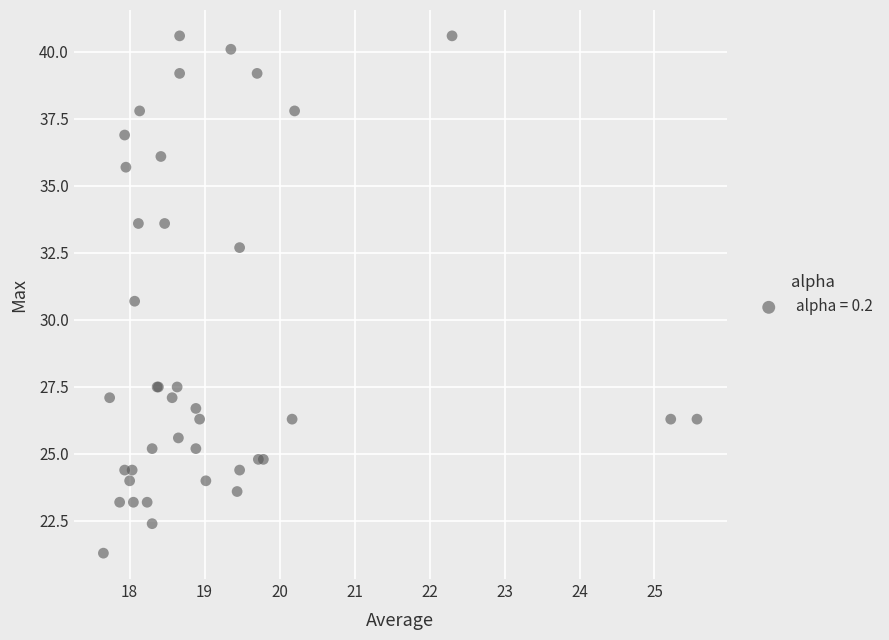

What Y value in the scatter plot is closest to 30?

30.7